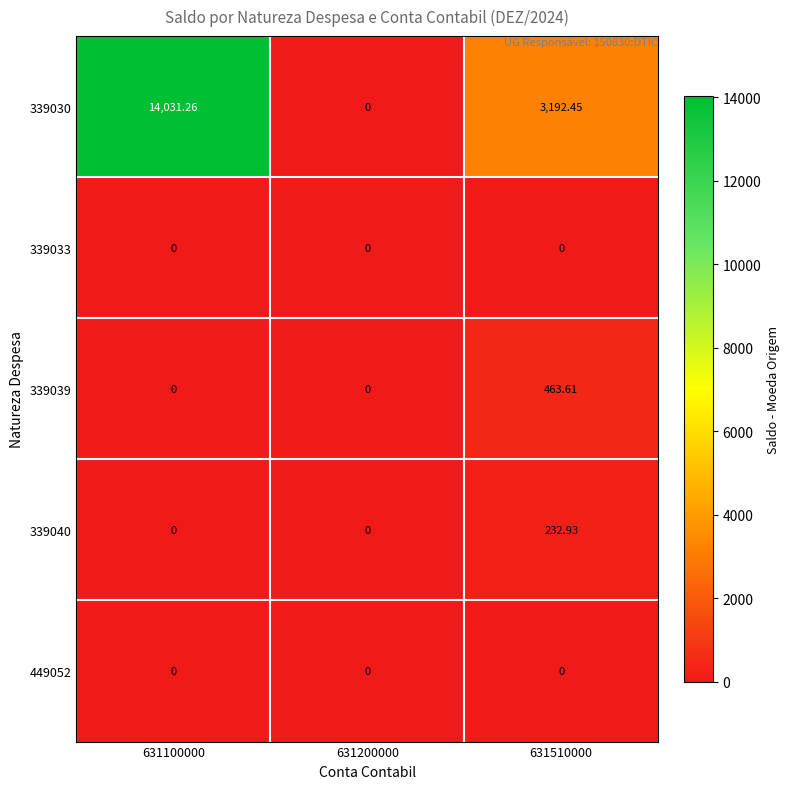

Is the value of 339030 at 631100000 greater than the value of 339033 at 631100000?

Yes